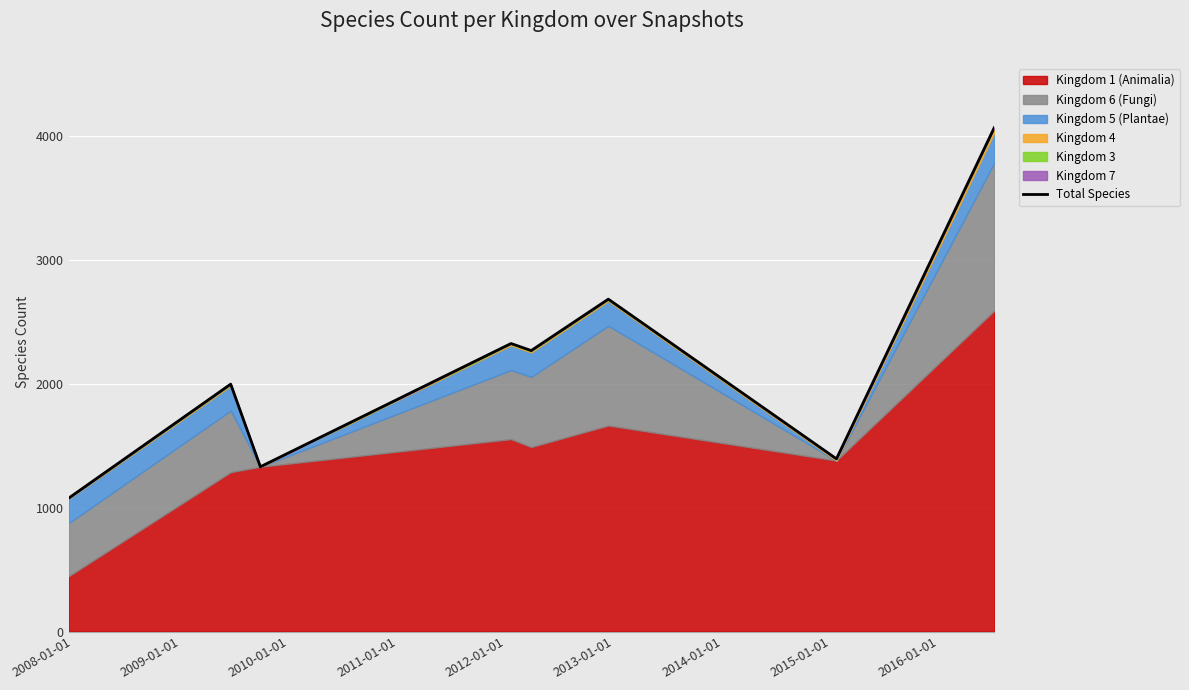

What is the average value?

2143